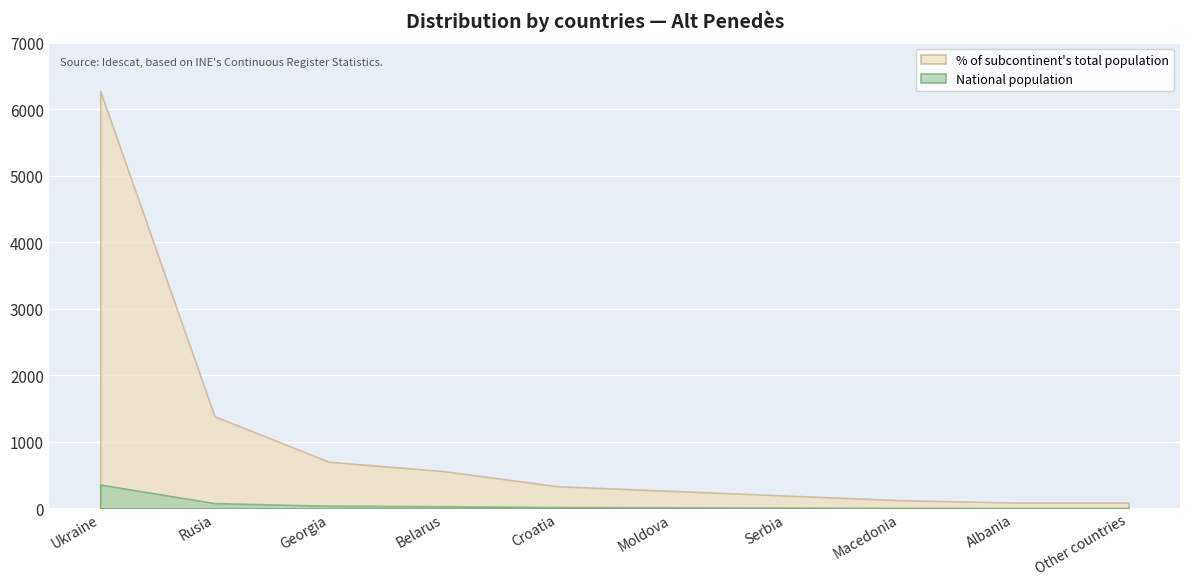

Is it true that % of subcontinent total equals 1384 at Rusia?

True